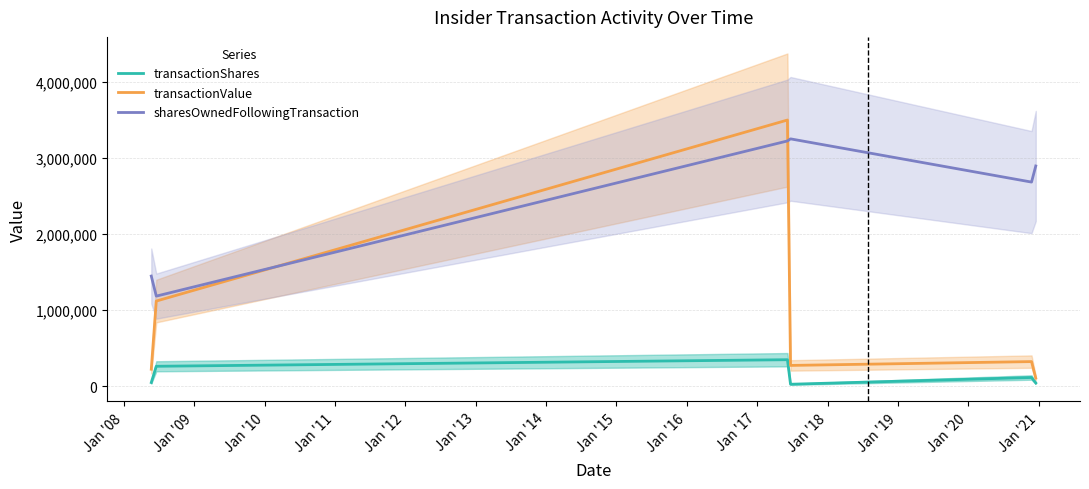

True or false: transactionShares and sharesOwnedFollowingTransaction cross at least once.

False